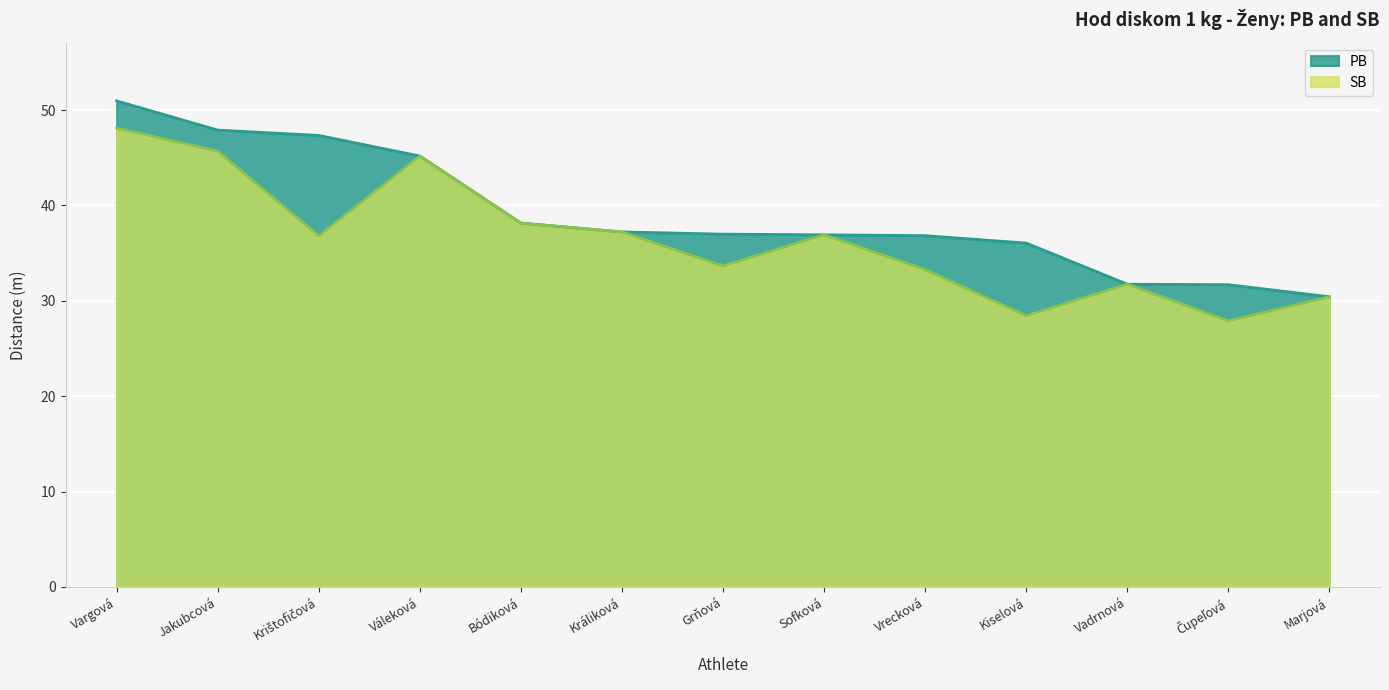

True or false: SB and PB cross at least once.

False